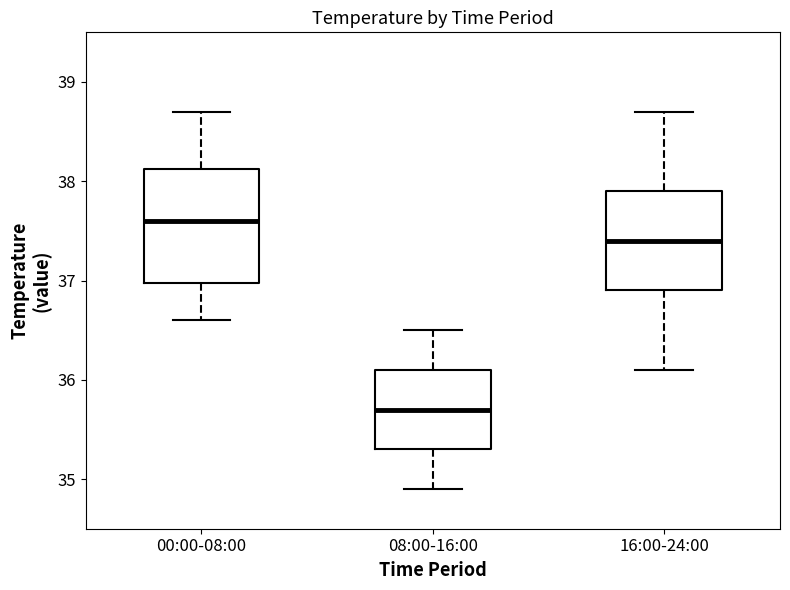

Reading left to right, transcribe this box plot: for each box, give where its median line is, the range the box spans, and where its two whiskers end, as read against the y-axis. The values are not printed on the chart, so give them approximately, as read against the axis.

00:00-08:00: median 37.6, box 37.0 to 38.1, whiskers 36.6 to 38.7
08:00-16:00: median 35.7, box 35.3 to 36.1, whiskers 34.9 to 36.5
16:00-24:00: median 37.4, box 36.9 to 37.9, whiskers 36.1 to 38.7